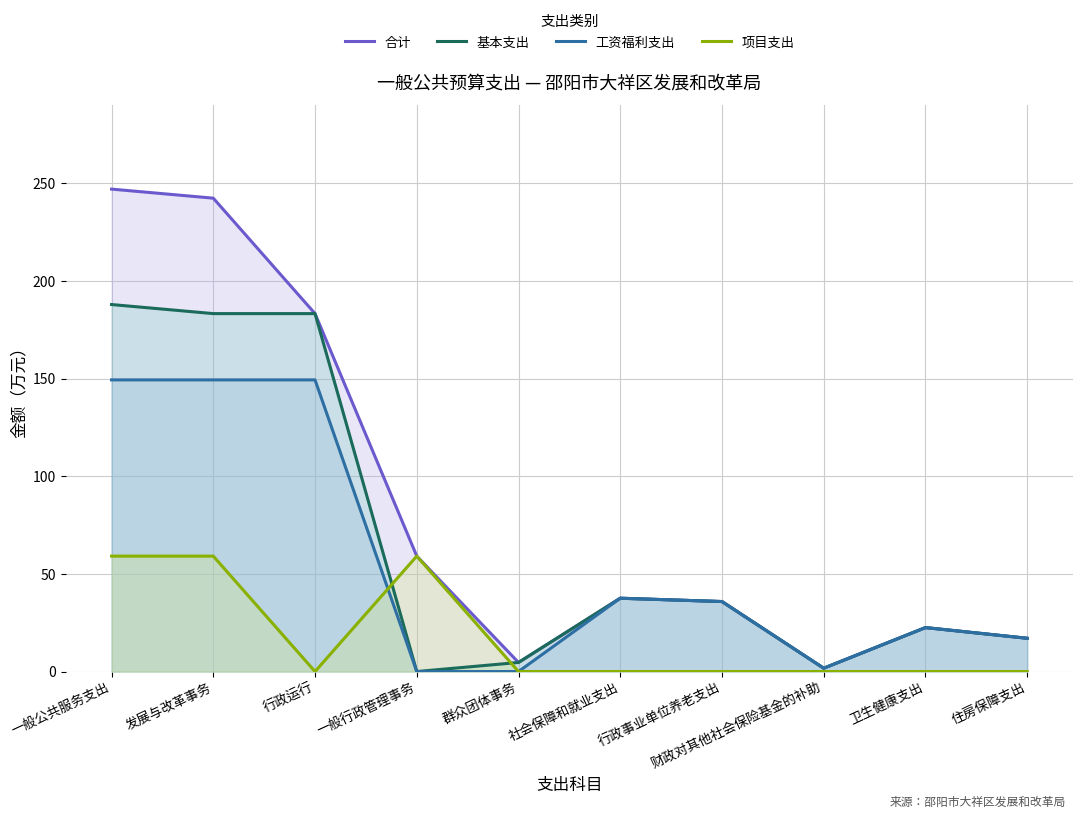

The value of 项目支出 at 群众团体事务 is -28.3. True or false?

False